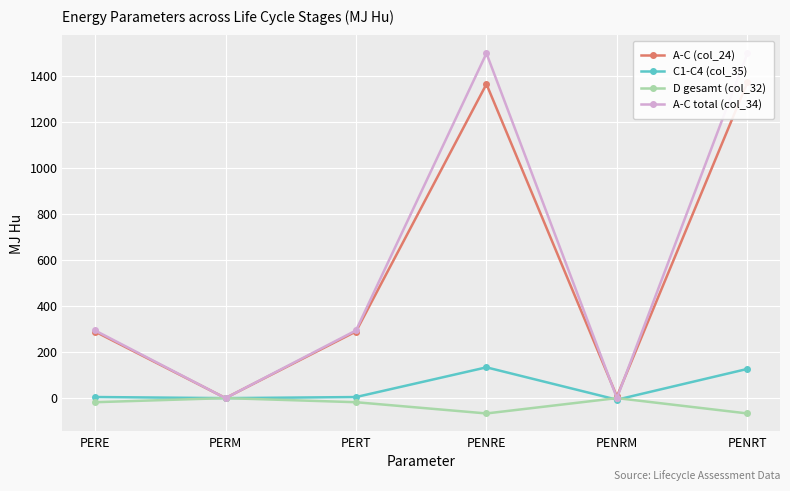

What is the smallest value displayed?

-66.6